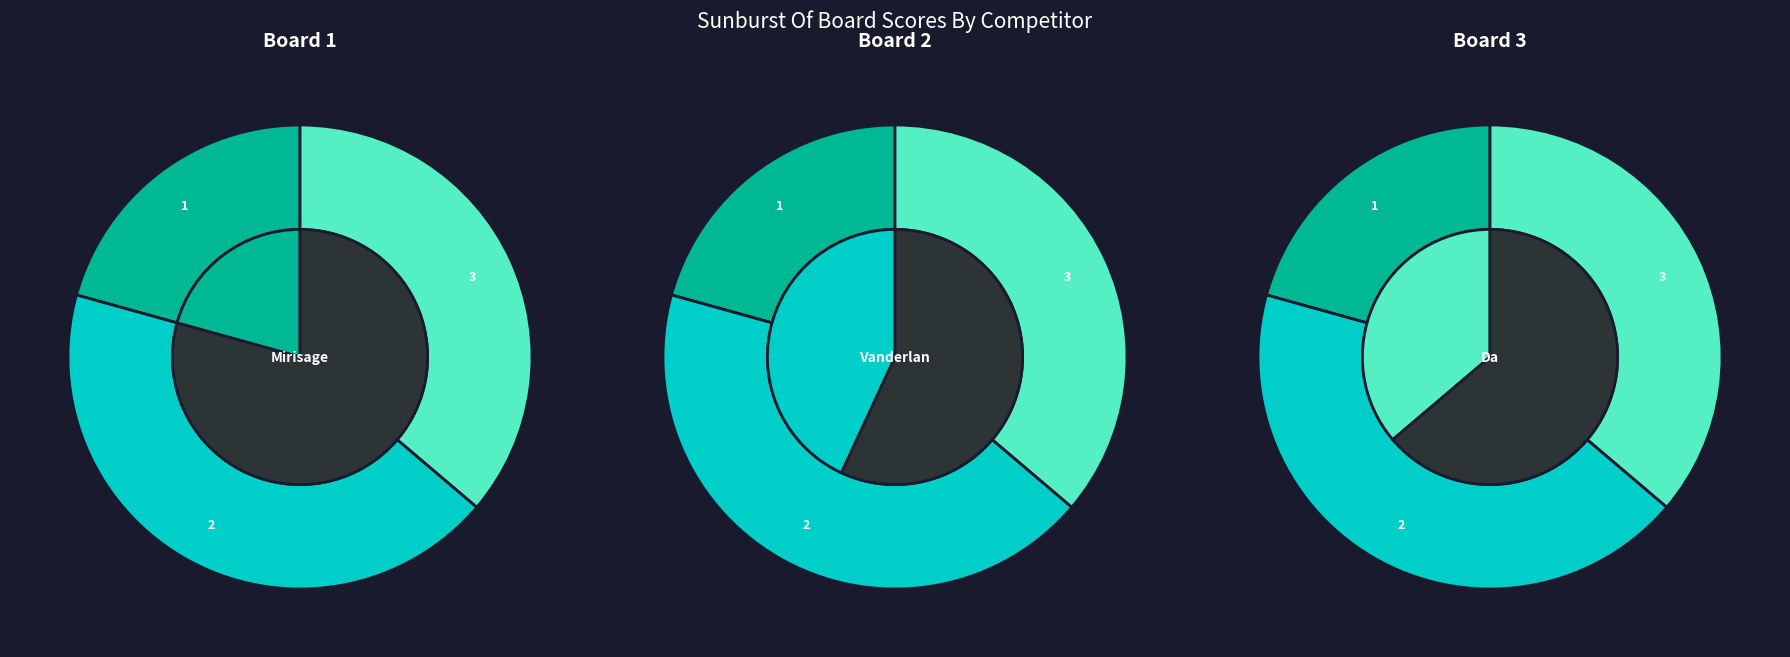

Which category has the smallest portion of the pie?

1